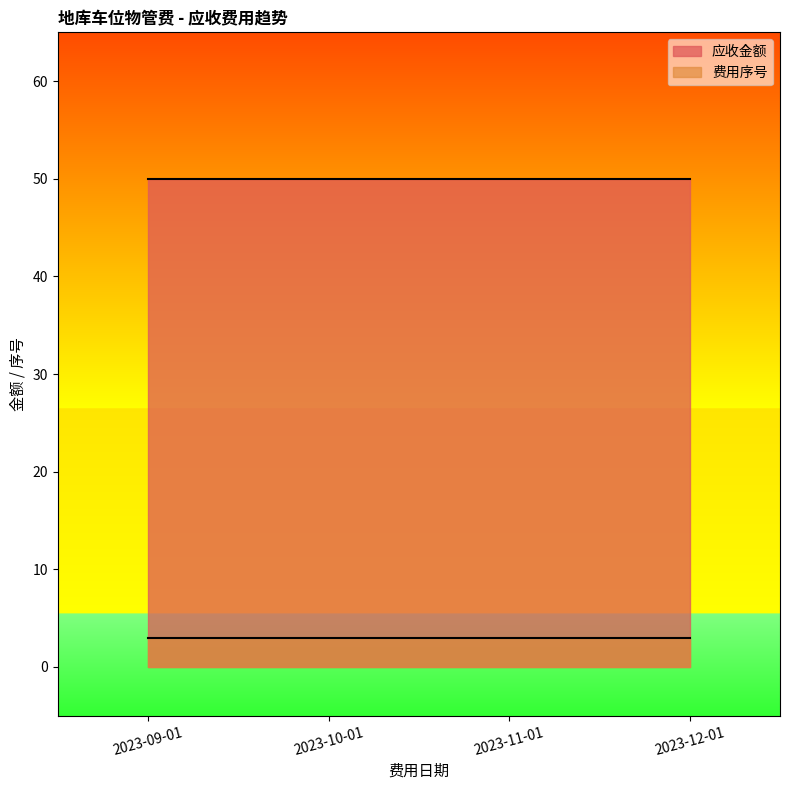

What is the highest value of the 费用序号 series?

3